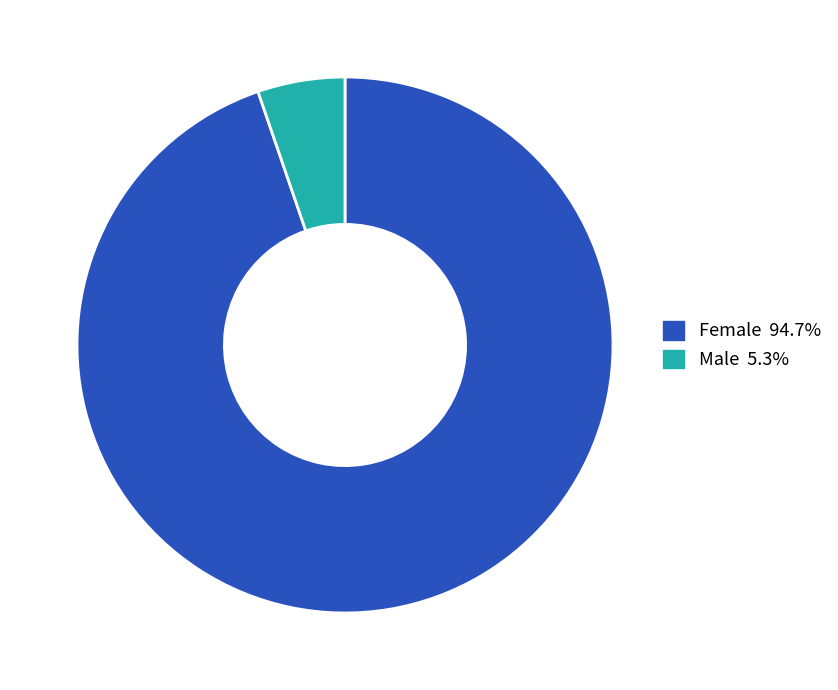

The Female slice represents 95% of the pie. True or false?

True